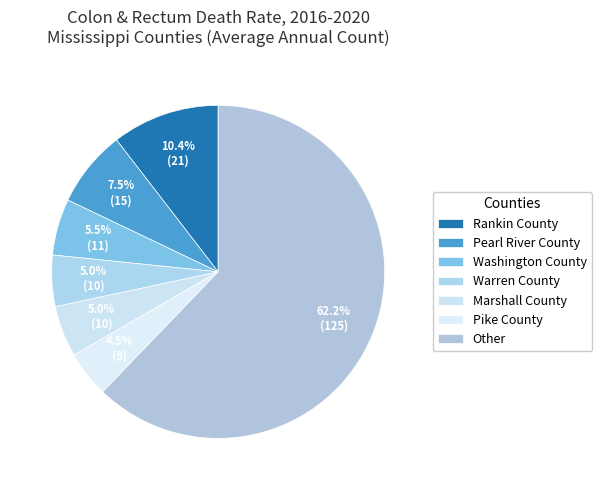

How many slices are in this pie chart?

7